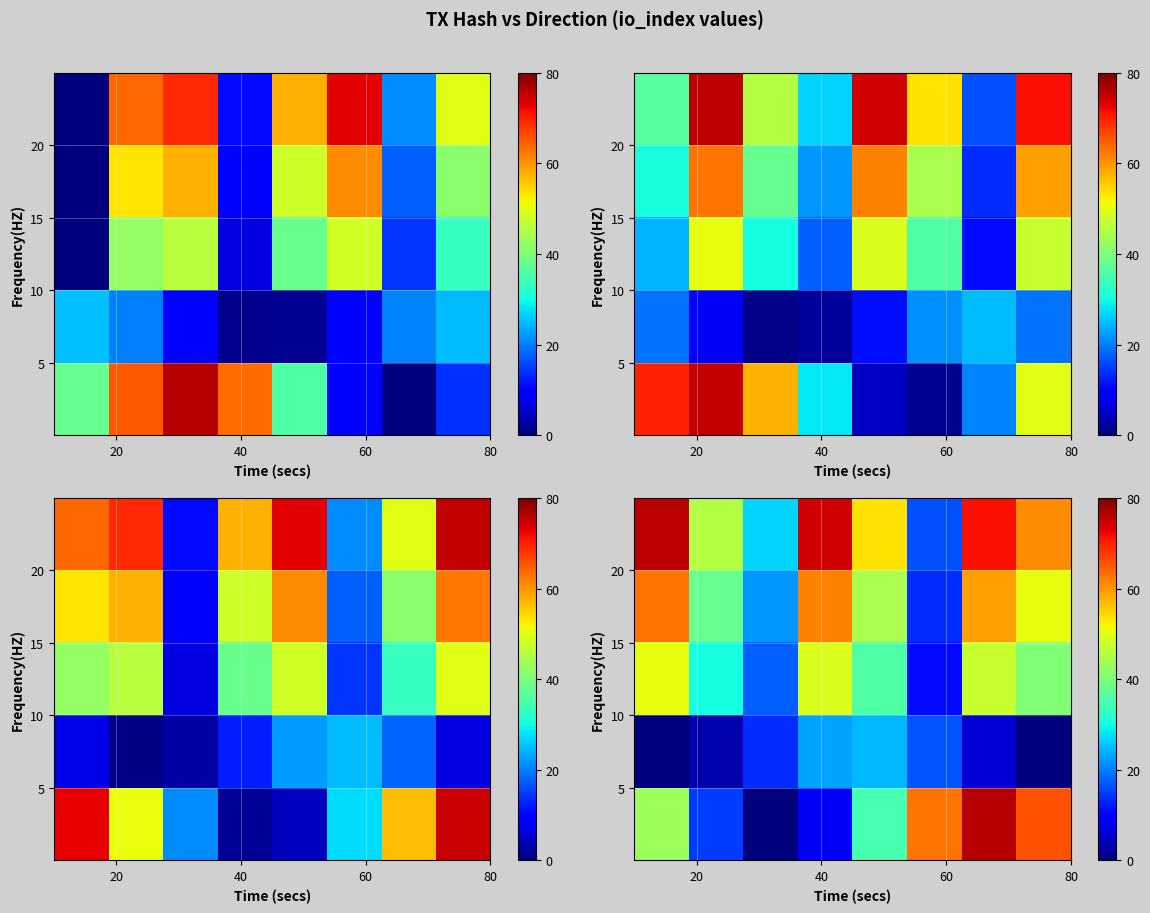

At which category is the sum across all series the highest?

6